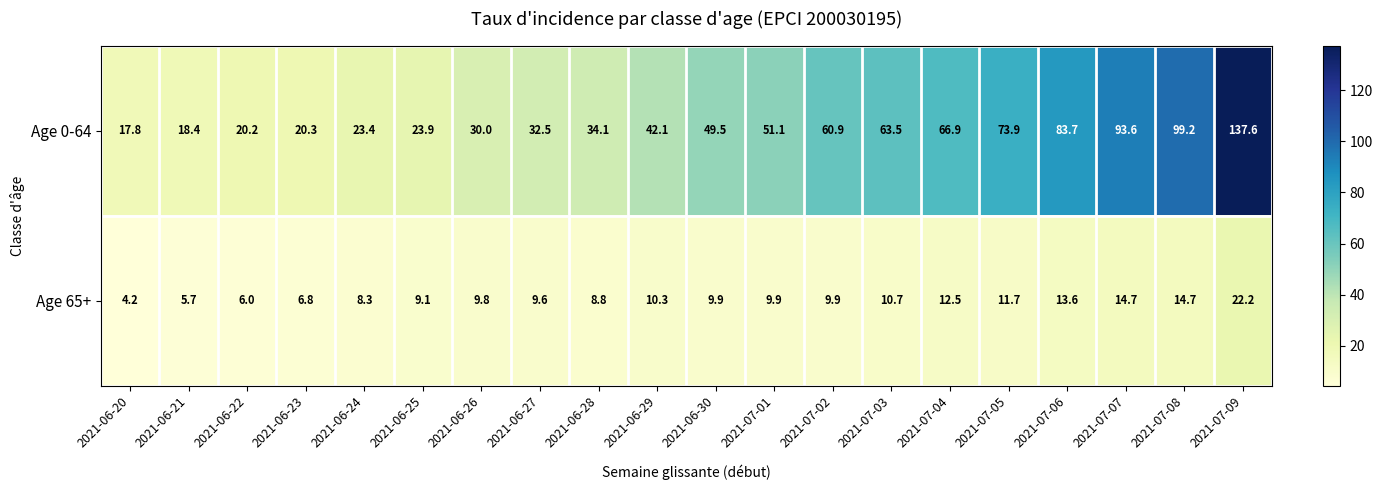

At how many categories does at least one series exceed 33?

12